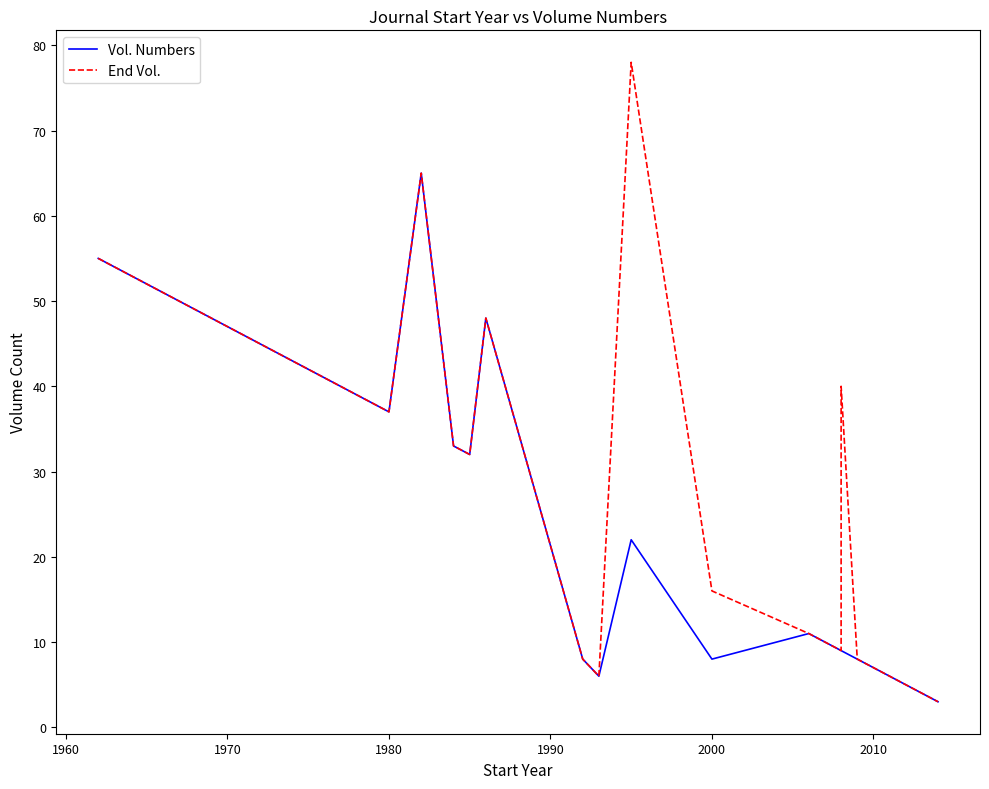

True or false: Vol. Numbers and End Vol. intersect in this chart.

False